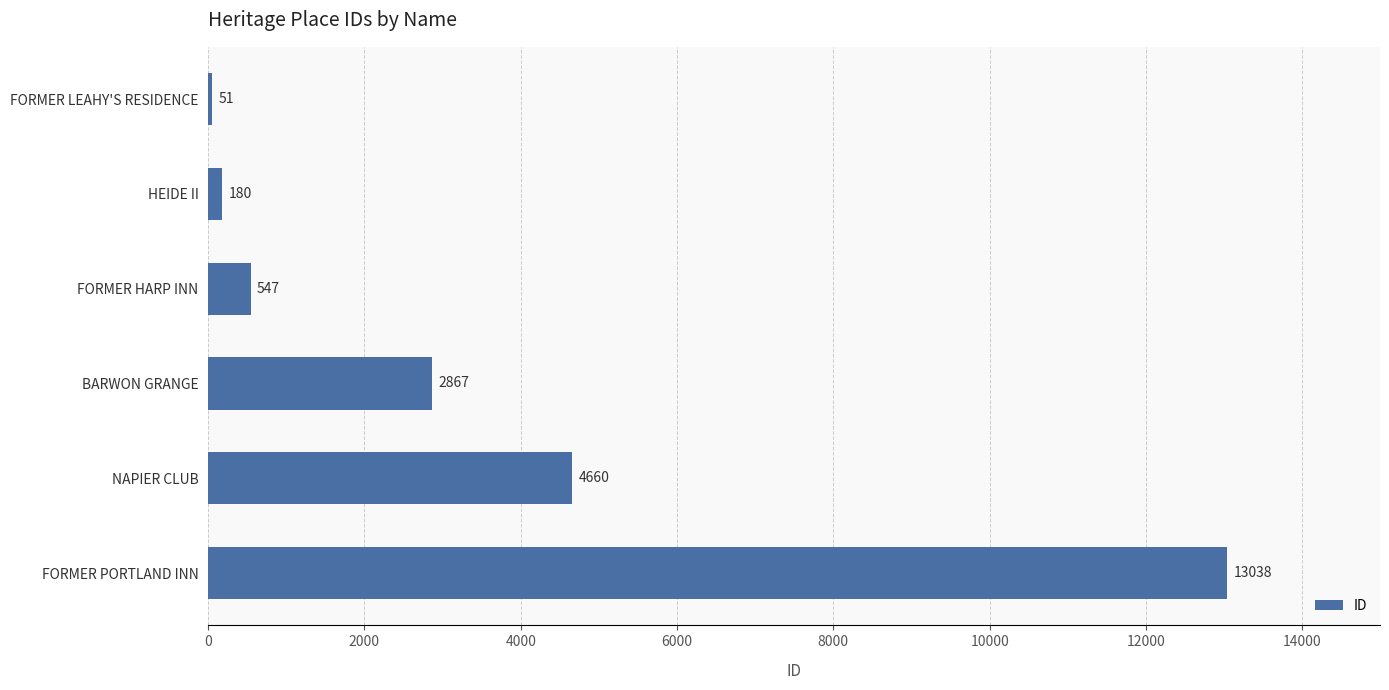

Where is the data nearest to the value 6544?

NAPIER CLUB